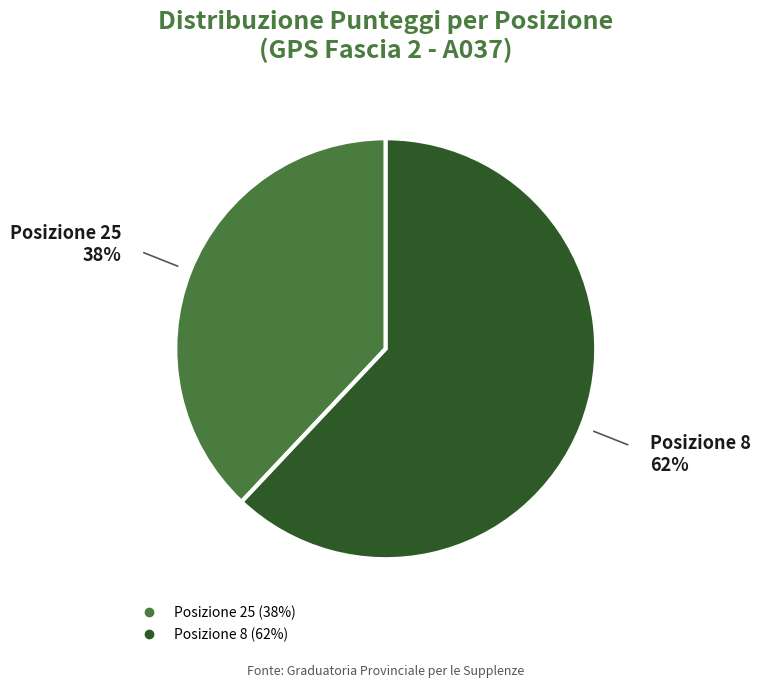

To the nearest percent, what is the difference between the Posizione 8 and Posizione 25 slice percentages?

24%